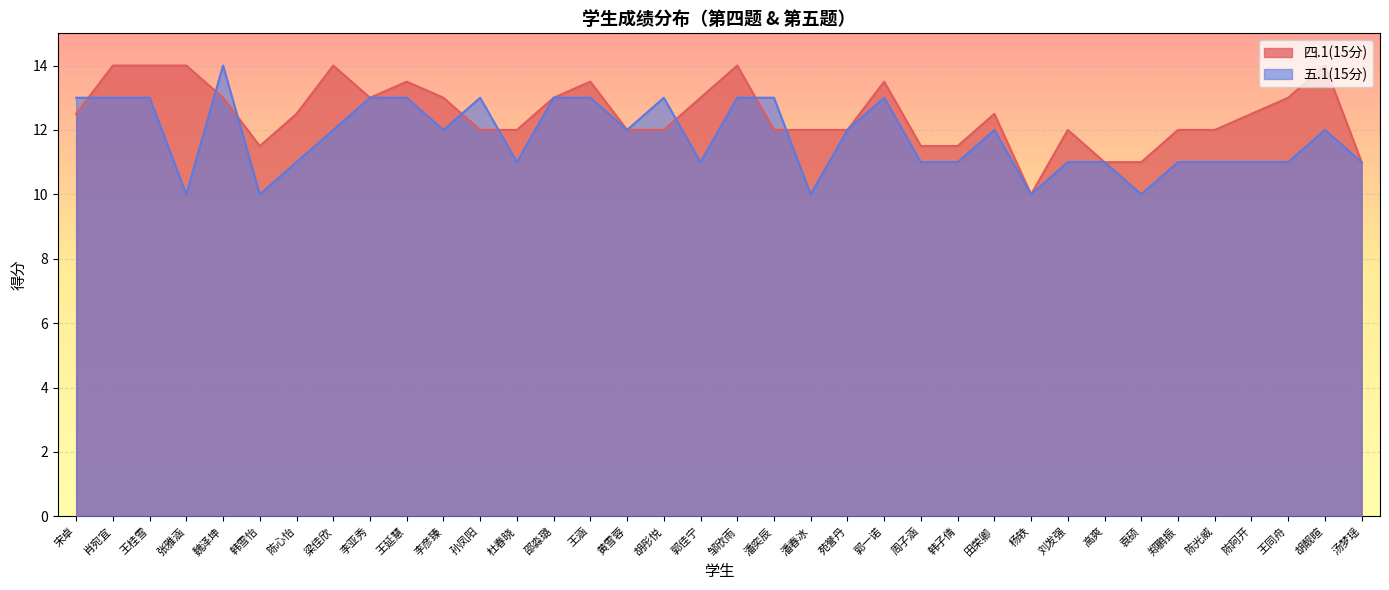

Is it true that 五.1(15分) equals 21.8 at 魏泽坤?

False